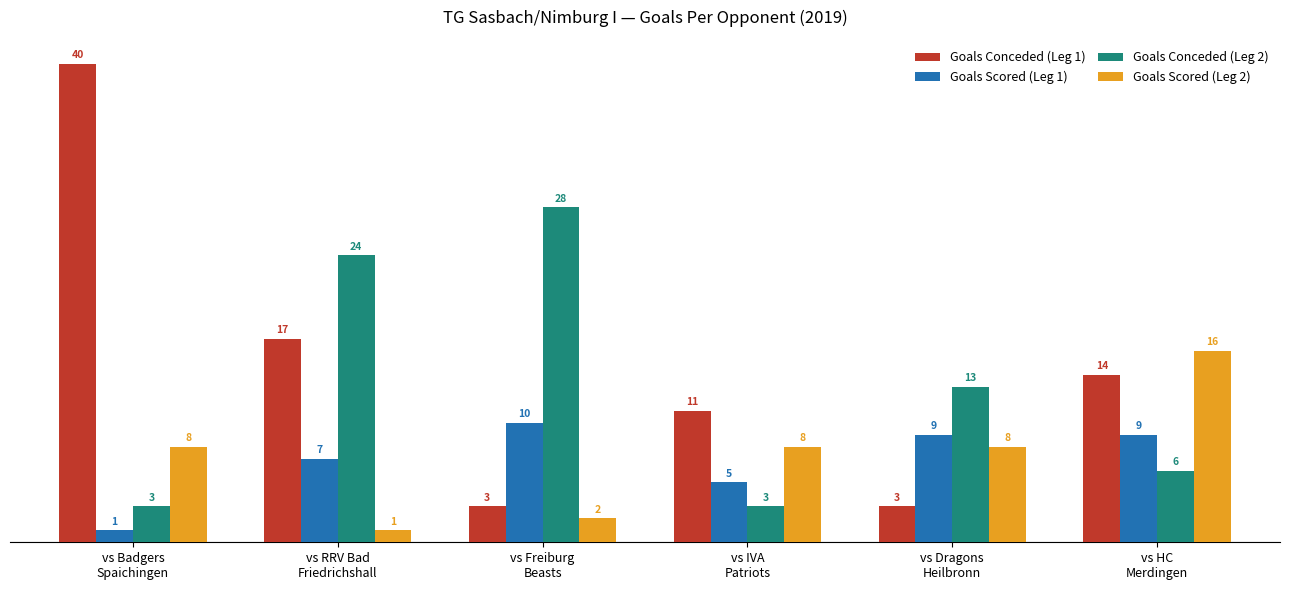

Reading left to right, list all the values displayed in this chart.

Goals Conceded (Leg 1): vs Badgers
Spaichingen=40	vs RRV Bad
Friedrichshall=17	vs Freiburg
Beasts=3	vs IVA
Patriots=11	vs Dragons
Heilbronn=3	vs HC
Merdingen=14
Goals Scored (Leg 1): vs Badgers
Spaichingen=1	vs RRV Bad
Friedrichshall=7	vs Freiburg
Beasts=10	vs IVA
Patriots=5	vs Dragons
Heilbronn=9	vs HC
Merdingen=9
Goals Conceded (Leg 2): vs Badgers
Spaichingen=3	vs RRV Bad
Friedrichshall=24	vs Freiburg
Beasts=28	vs IVA
Patriots=3	vs Dragons
Heilbronn=13	vs HC
Merdingen=6
Goals Scored (Leg 2): vs Badgers
Spaichingen=8	vs RRV Bad
Friedrichshall=1	vs Freiburg
Beasts=2	vs IVA
Patriots=8	vs Dragons
Heilbronn=8	vs HC
Merdingen=16